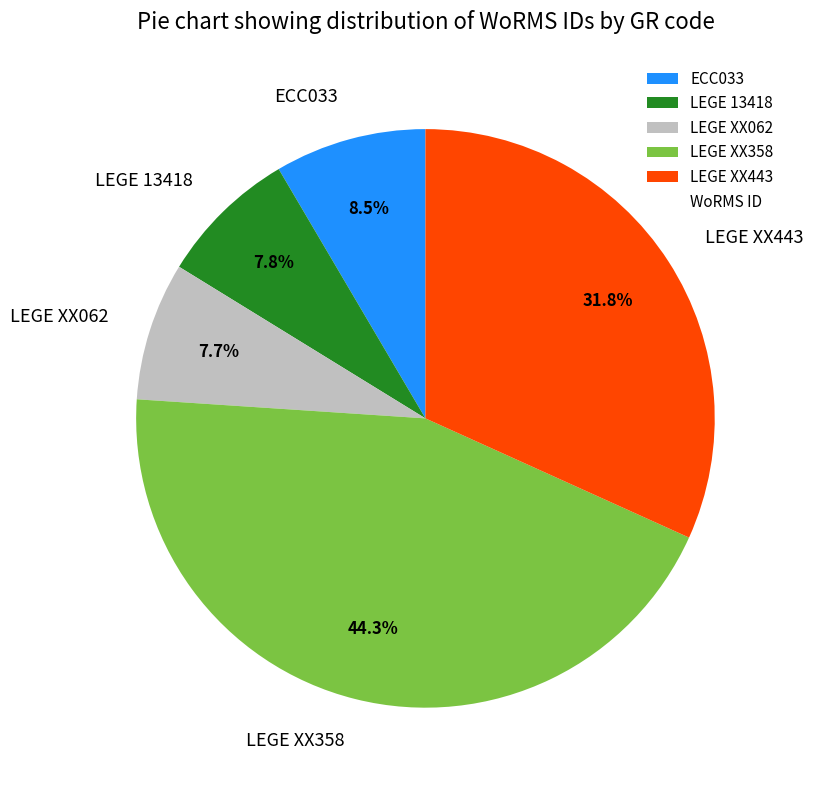

What is the total percentage of LEGE 13418 and LEGE XX358?

52.0%